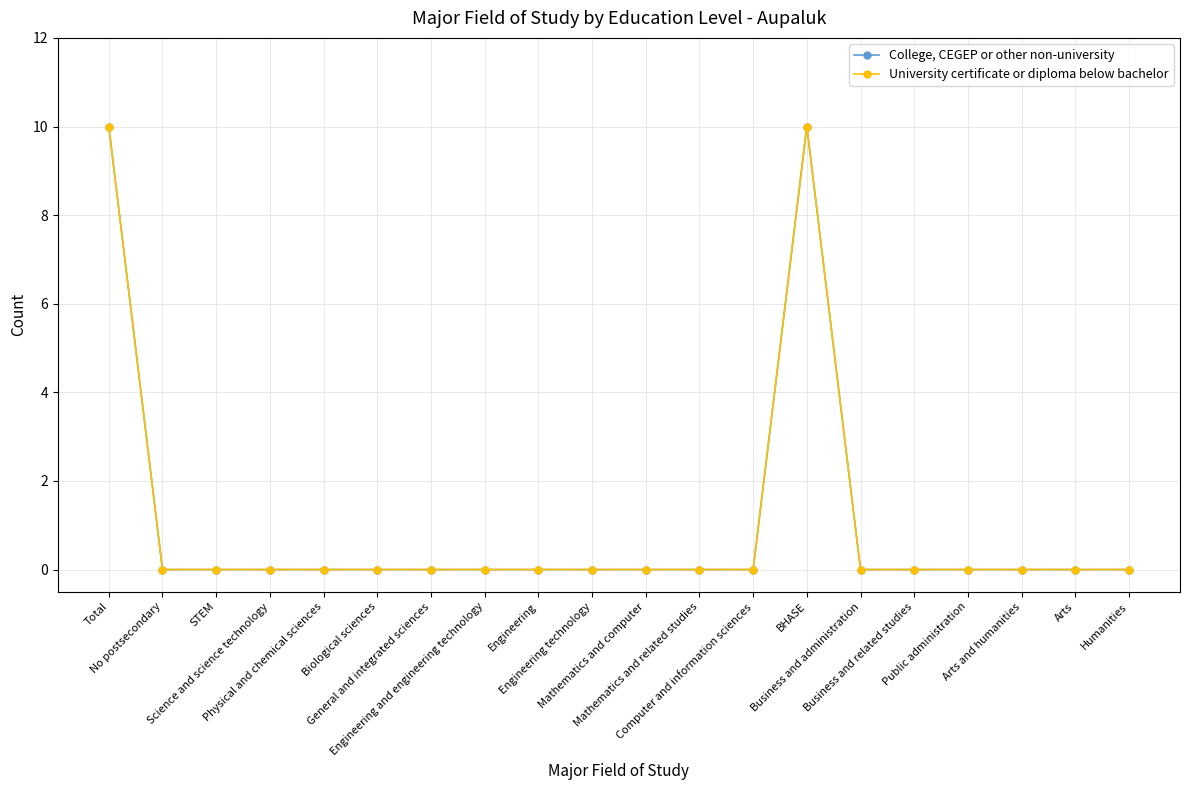

True or false: College, CEGEP or other non-university and University certificate or diploma below bachelor intersect in this chart.

False